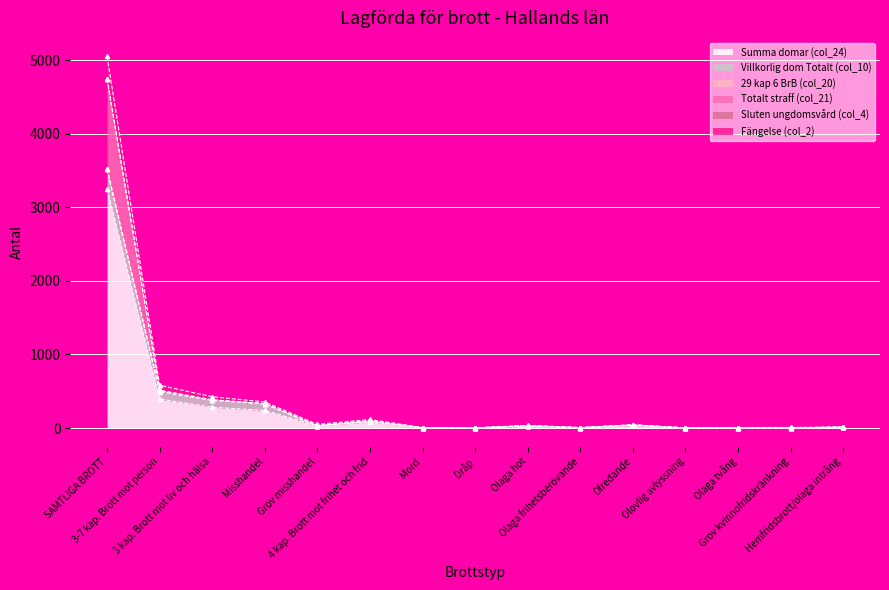

What is the difference between the second highest and minimum values in the Fängelse (col_2) series?

494